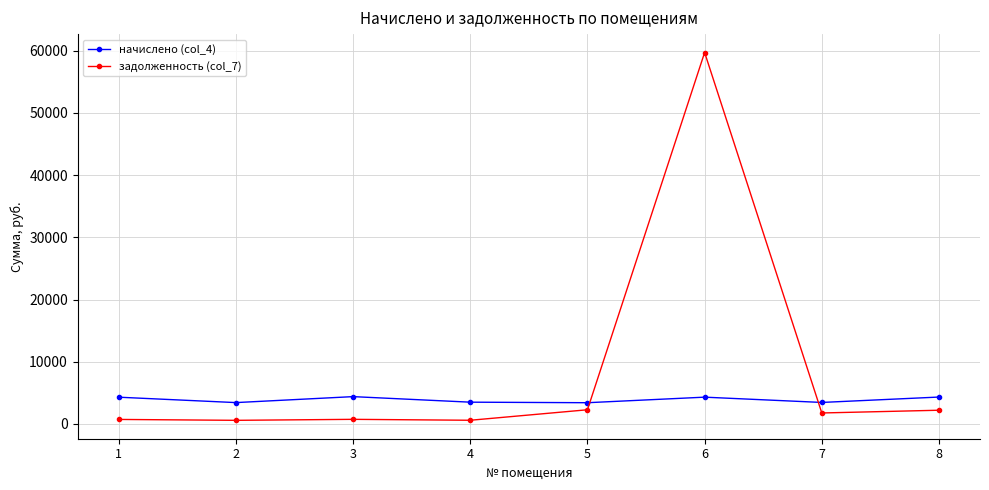

Does the chart have visible grid lines?

Yes